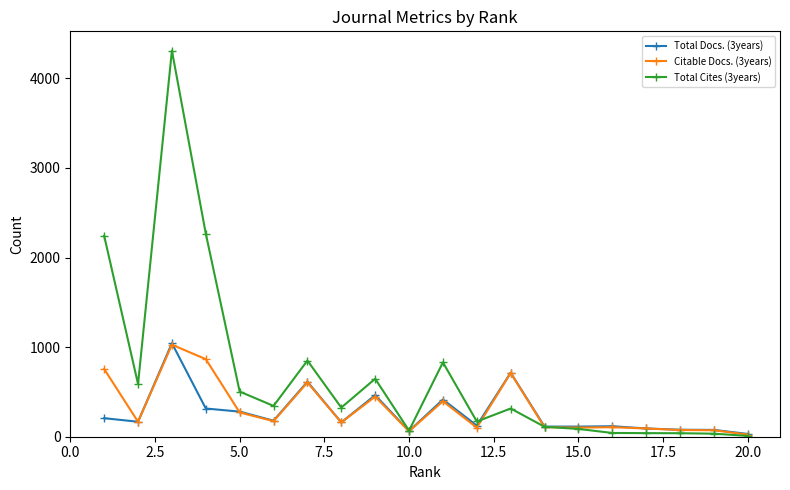

At how many categories does at least one series exceed 1149?

3